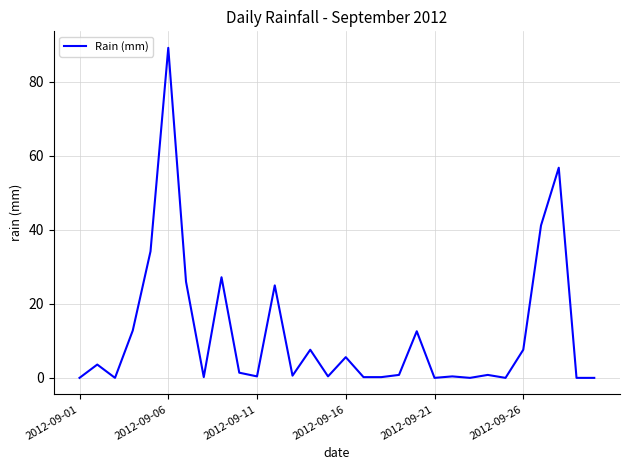

What is the maximum value shown in the chart?

89.2